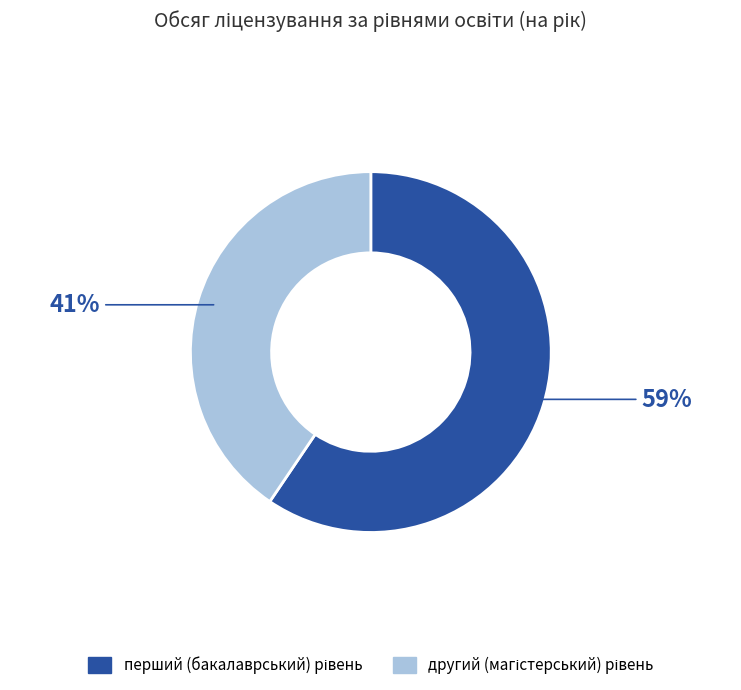

To the nearest percent, what is the average slice percentage?

50%